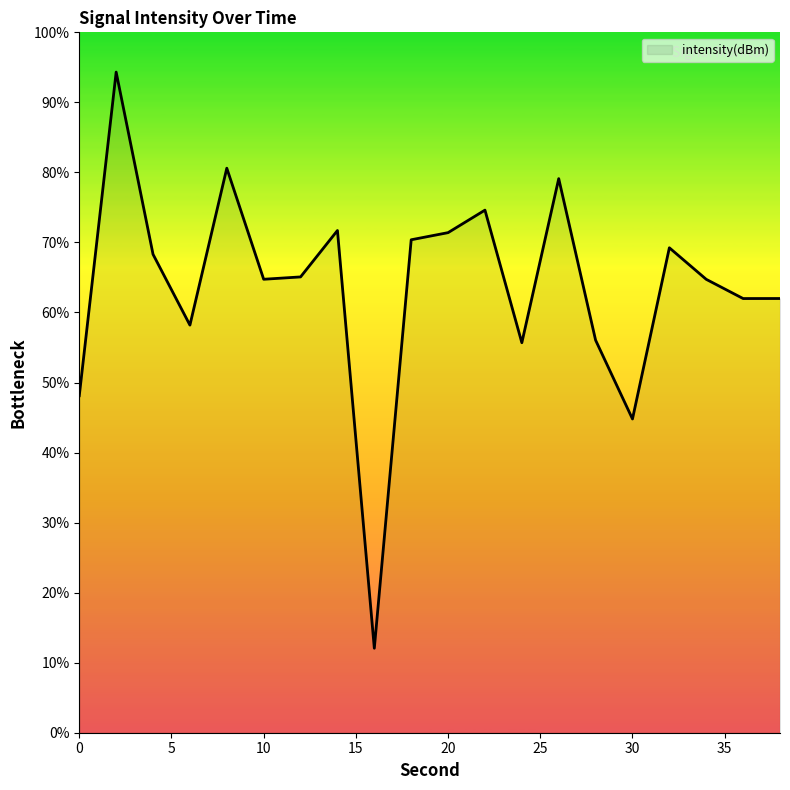

What is the difference between the maximum and minimum values?

82.3